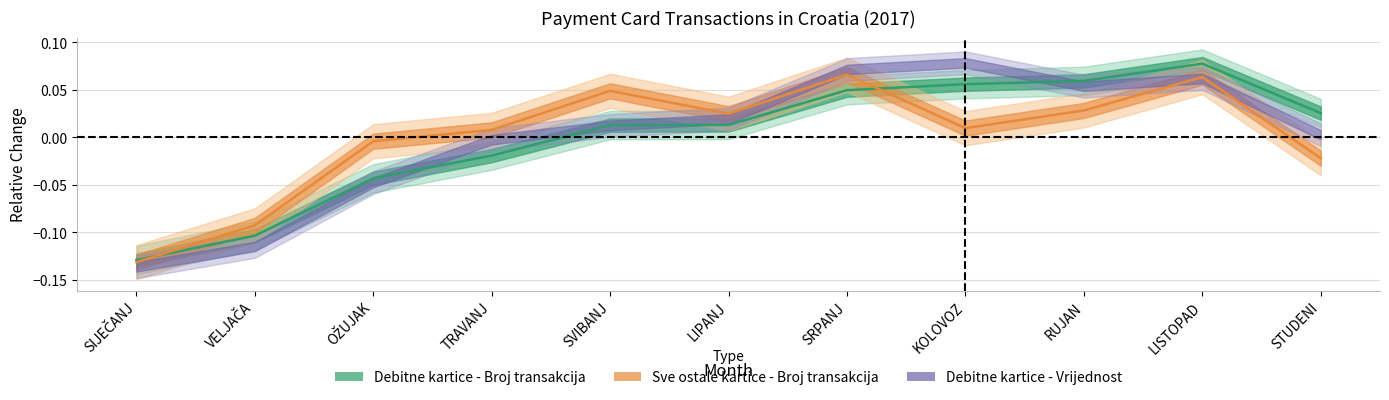

At which label is Debitne kartice - Broj transakcija closest to 0?

SVIBANJ